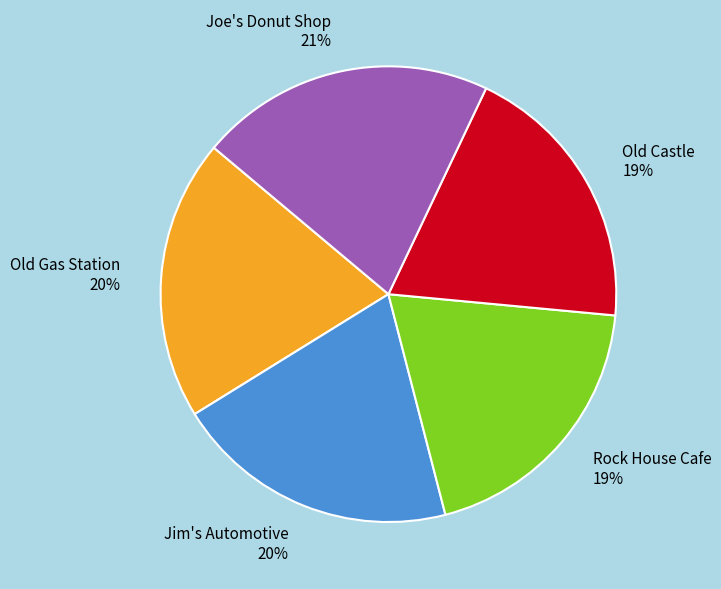

To the nearest percent, what is the difference between the Old Gas Station and Joe's Donut Shop slice percentages?

1%